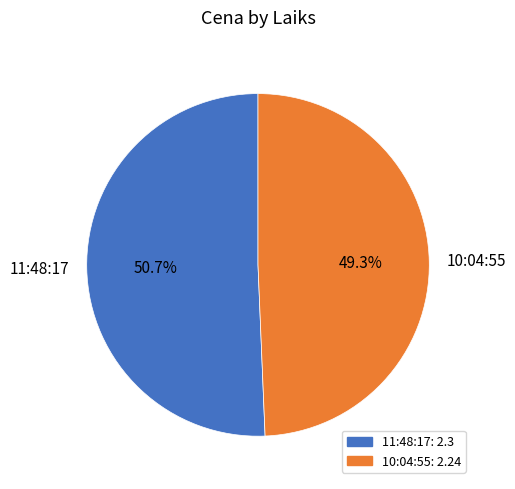

To the nearest percent, what percentage of the pie is 10:04:55?

49%